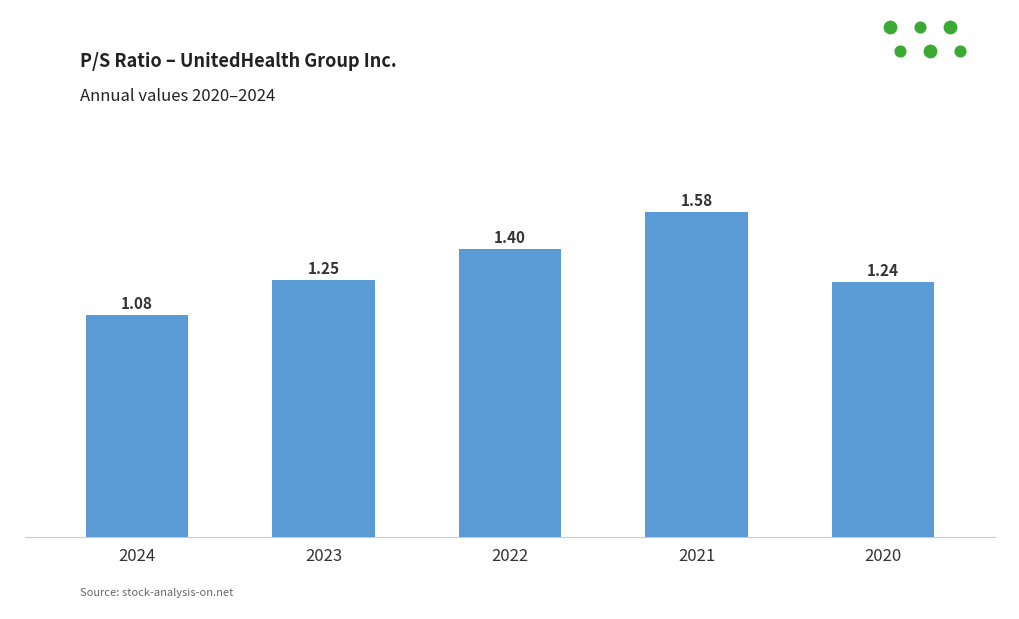

Which has a higher value, 2021 or 2023?

2021